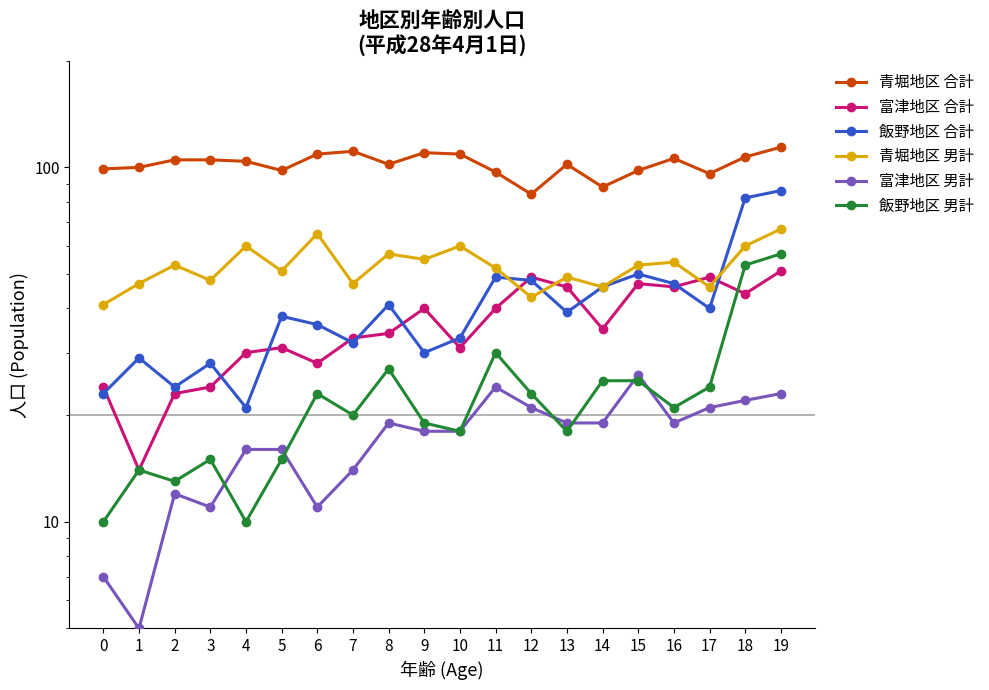

The 青堀地区 男計 series shows 15 at 0. True or false?

False